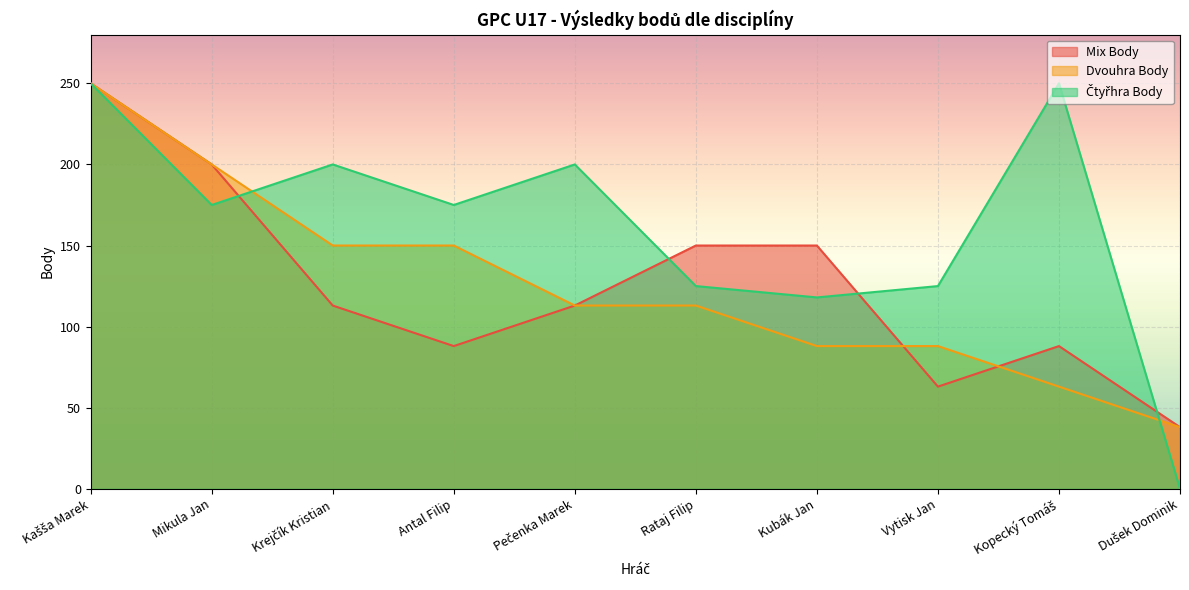

The value of Čtyřhra Body at Dušek Dominik is 0. True or false?

True